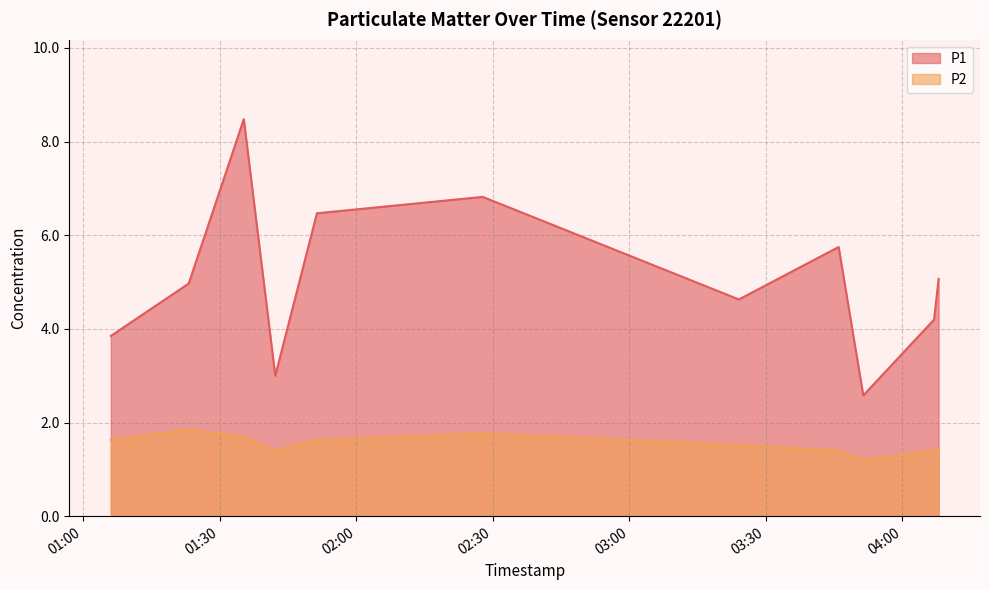

Where does the P1 series first go above 4?

2023-03-11T01:23:13